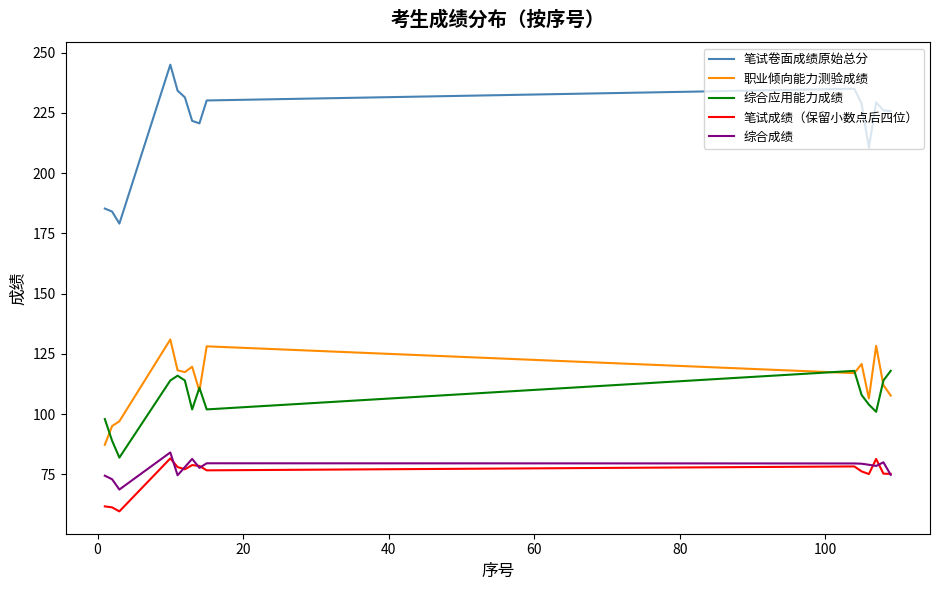

What is the maximum value for 笔试卷面成绩原始总分?

245.0